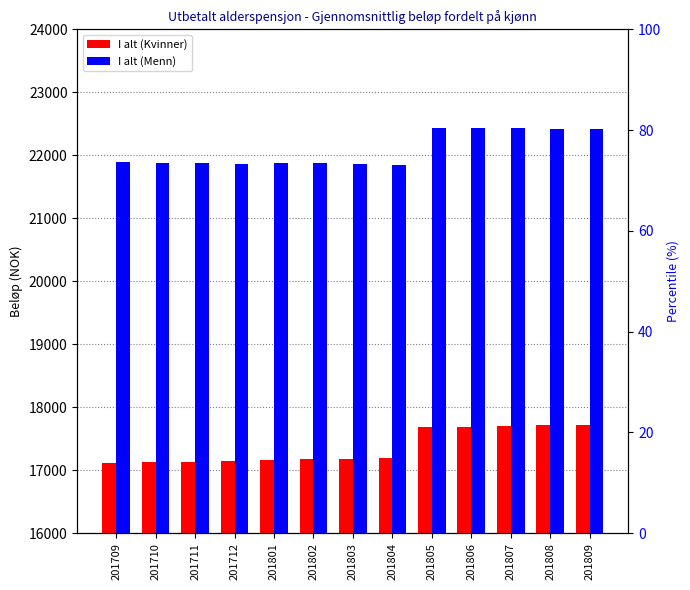

Between 201802 and 201712, which is larger?

201802